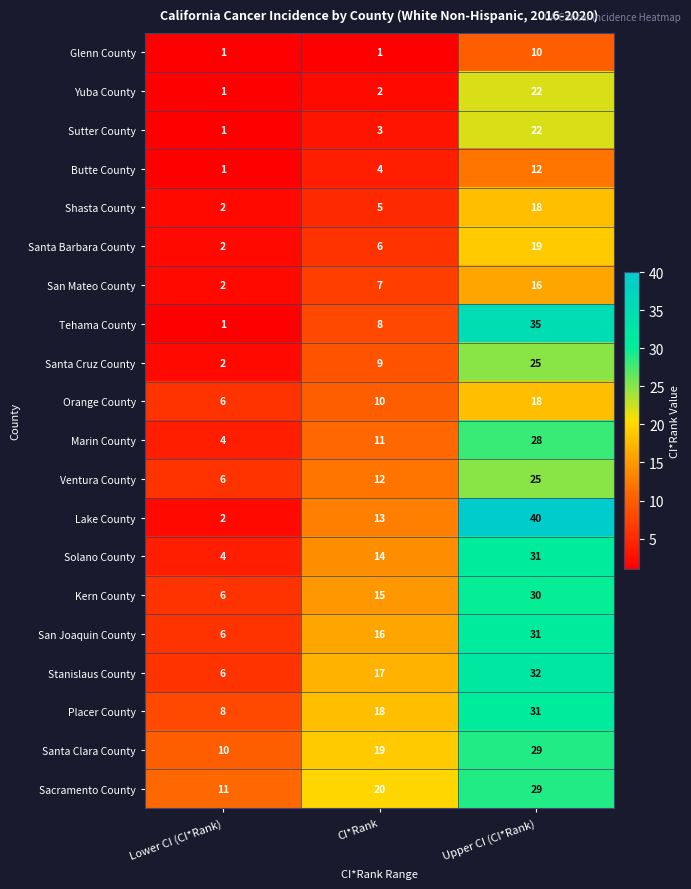

What is the average value of the Santa Barbara County series?

9